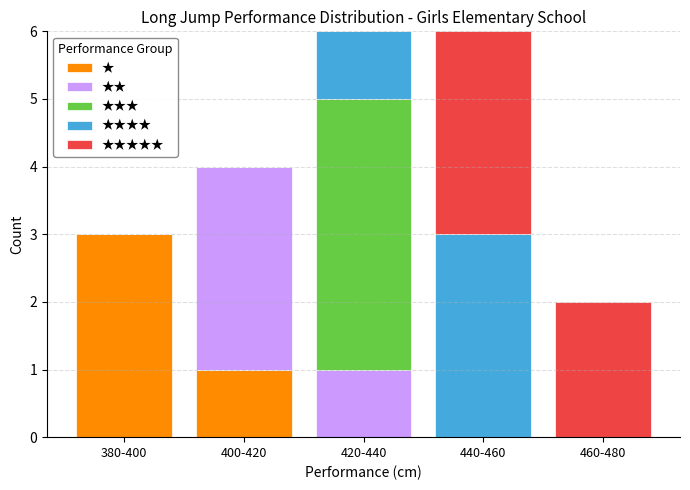

Reading right to left, what are the values for ★?

460-480=0	440-460=0	420-440=0	400-420=1	380-400=3